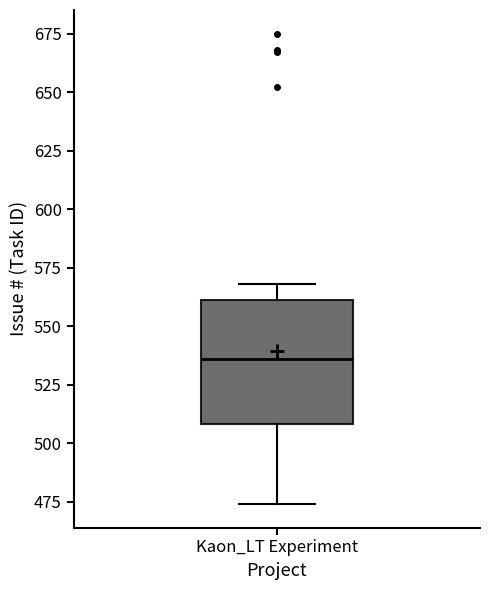

Transcribe this box plot: give where the median line is, the range the box spans, and where the two whiskers end, as read against the y-axis. The values are not printed on the chart, so give them approximately, as read against the axis.

median 535, box 510 to 560, whiskers 475 to 570